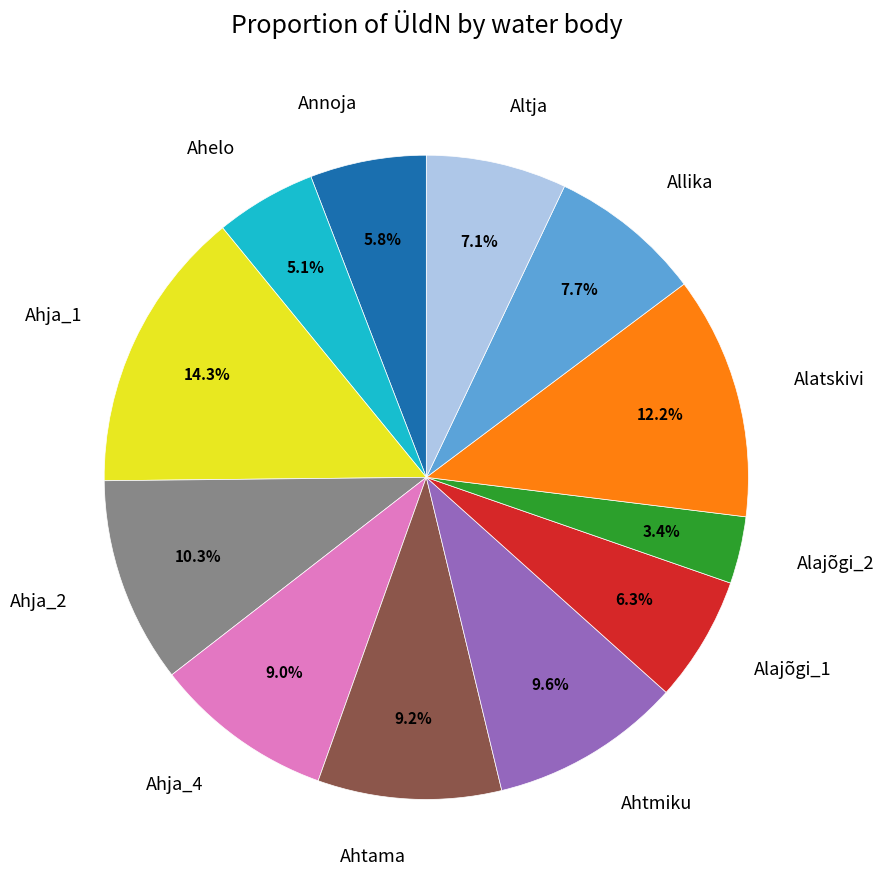

Is there any slice that represents more than half of the pie?

No